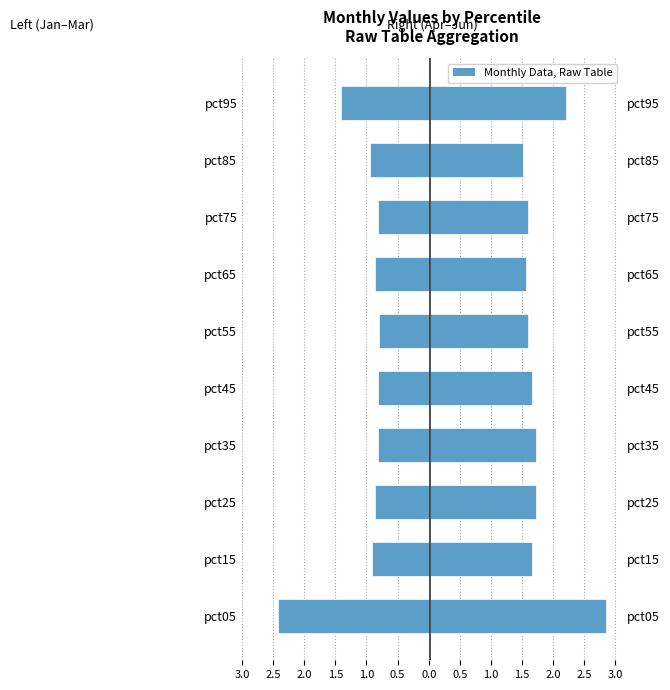

List the series in order of their peak value, lowest first.

Left (Jan–Mar), Right (Apr–Jun)